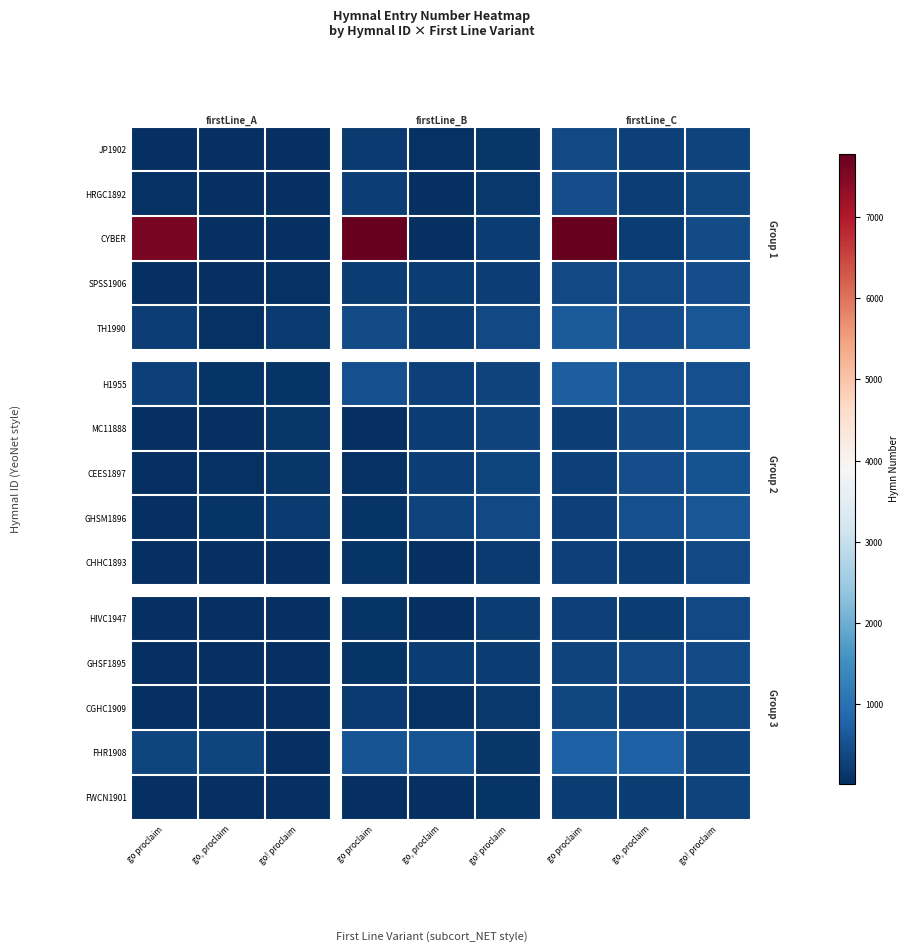

What is the sum of the FWCN1901 values at go, proclaim and go proclaim?

444